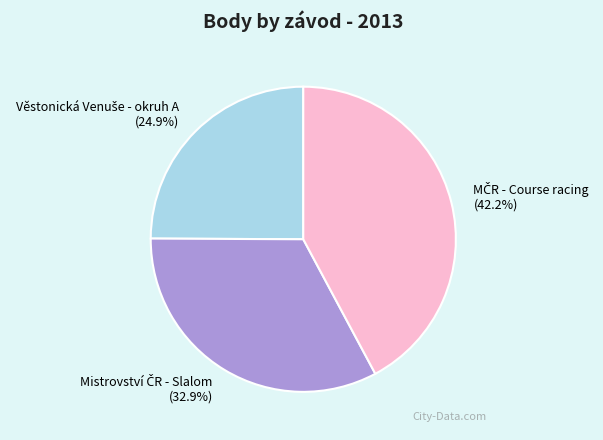

Is there any slice that represents more than half of the pie?

No